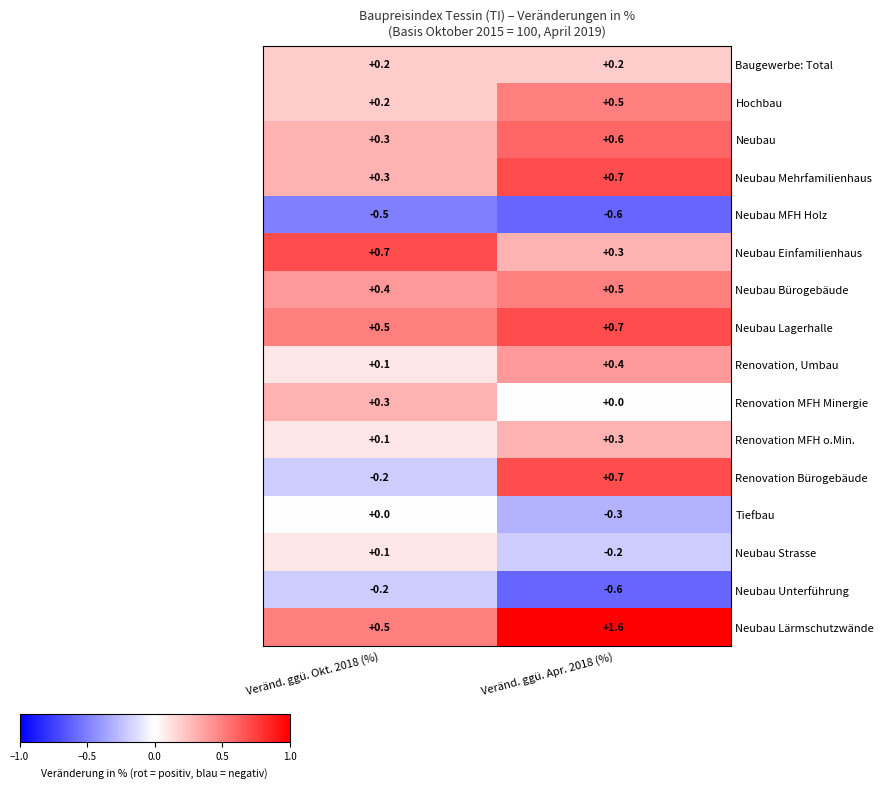

What is the sum of all Neubau Lagerhalle values?

1.2